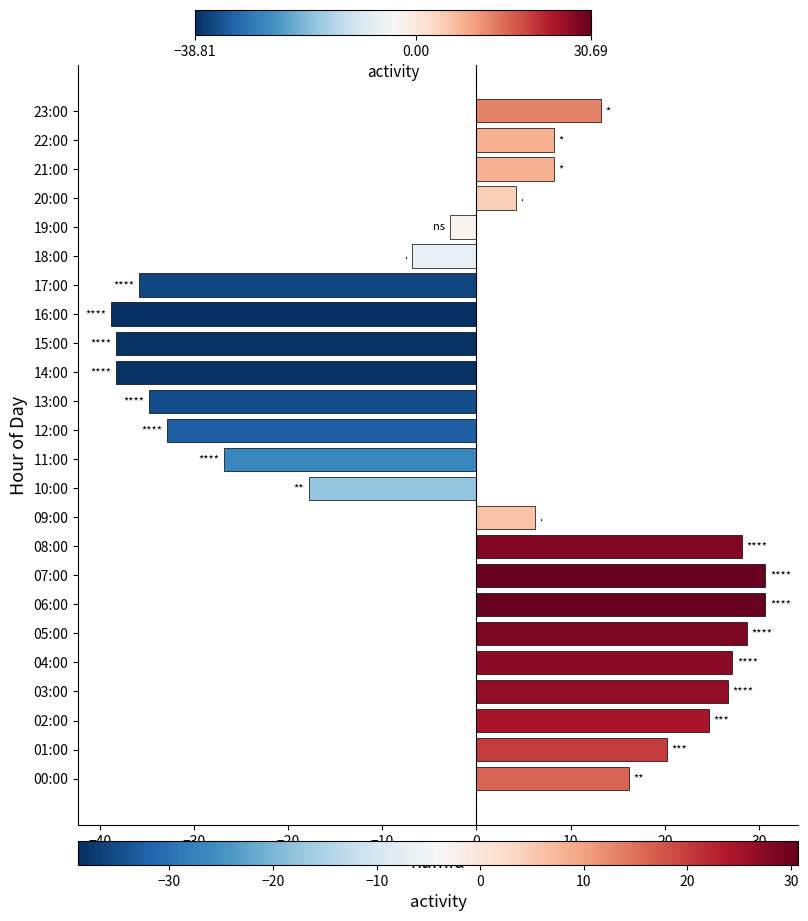

At which label is the value closest to -4?

19:00